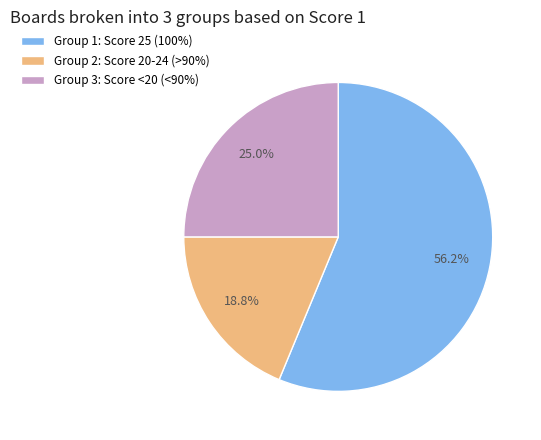

What percentage do Group 1: Score 25 (100%) and Group 2: Score 20-24 (>90%) together represent?

75.0%